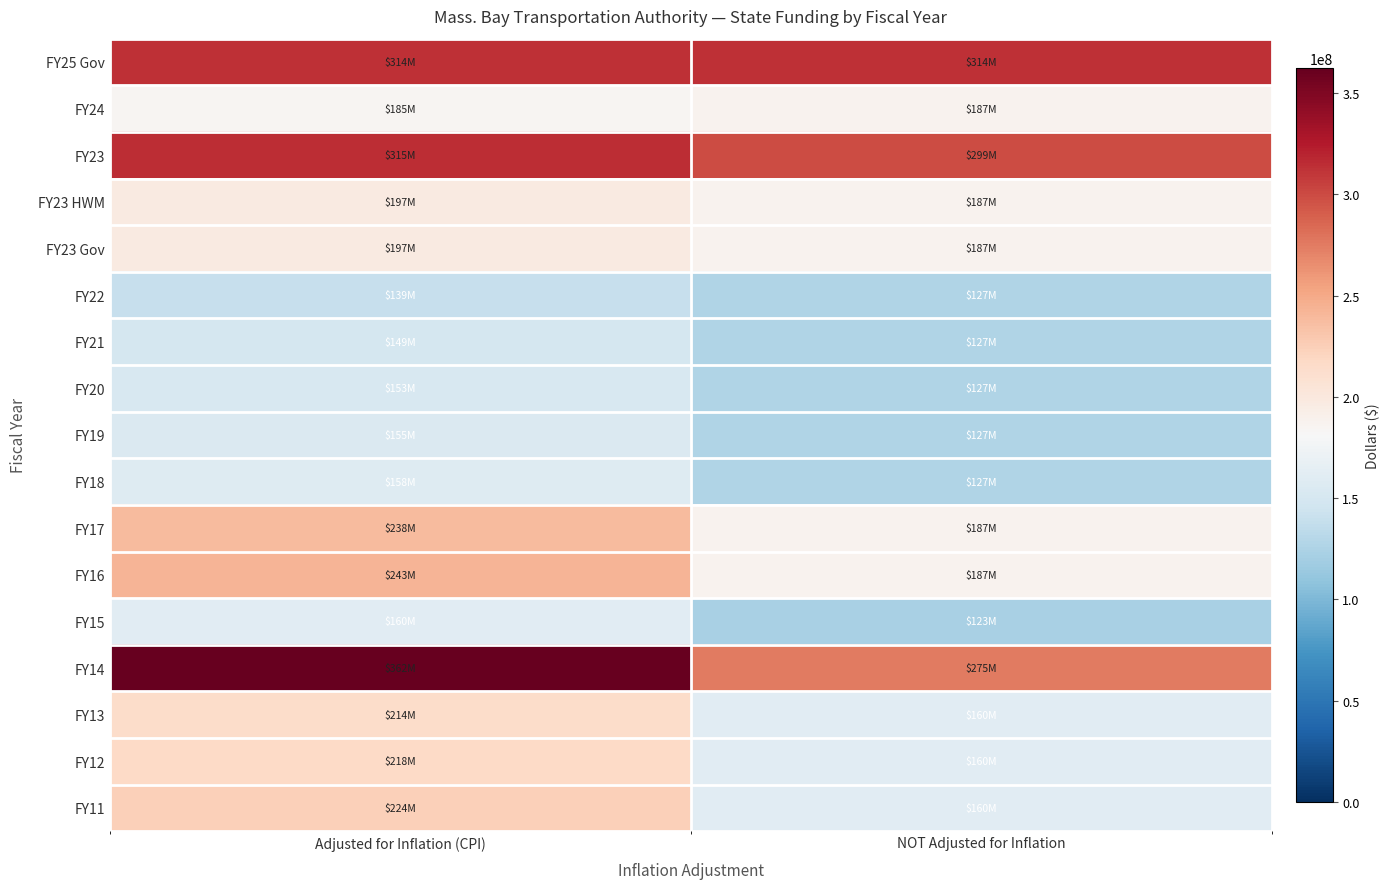

Reading left to right, extract all data points from this chart.

FY25 Gov: Adjusted for Inflation (CPI)=314000000	NOT Adjusted for Inflation=314000000
FY24: Adjusted for Inflation (CPI)=185361347	NOT Adjusted for Inflation=187000000
FY23: Adjusted for Inflation (CPI)=314911820	NOT Adjusted for Inflation=299007684
FY23 HWM: Adjusted for Inflation (CPI)=196946478	NOT Adjusted for Inflation=187000000
FY23 Gov: Adjusted for Inflation (CPI)=196946478	NOT Adjusted for Inflation=187000000
FY22: Adjusted for Inflation (CPI)=139498333	NOT Adjusted for Inflation=127145000
FY21: Adjusted for Inflation (CPI)=149320982	NOT Adjusted for Inflation=127000000
FY20: Adjusted for Inflation (CPI)=152738928	NOT Adjusted for Inflation=127000000
FY19: Adjusted for Inflation (CPI)=155152931	NOT Adjusted for Inflation=127000000
FY18: Adjusted for Inflation (CPI)=158369484	NOT Adjusted for Inflation=127000000
FY17: Adjusted for Inflation (CPI)=238417078	NOT Adjusted for Inflation=187000000
FY16: Adjusted for Inflation (CPI)=242852619	NOT Adjusted for Inflation=187000000
FY15: Adjusted for Inflation (CPI)=160213760	NOT Adjusted for Inflation=122552622
FY14: Adjusted for Inflation (CPI)=362344812	NOT Adjusted for Inflation=275200000
FY13: Adjusted for Inflation (CPI)=213943447	NOT Adjusted for Inflation=160000000
FY12: Adjusted for Inflation (CPI)=217549262	NOT Adjusted for Inflation=160000000
FY11: Adjusted for Inflation (CPI)=223938319	NOT Adjusted for Inflation=160000000